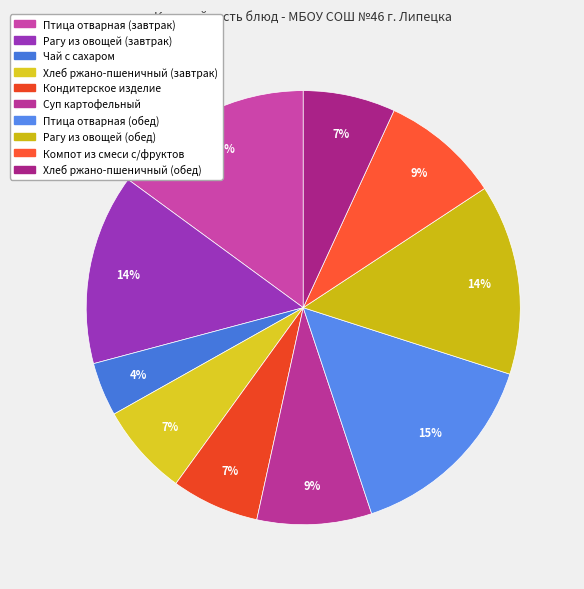

To the nearest percent, what is the difference between the Птица отварная (обед) and Кондитерское изделие slice percentages?

8%